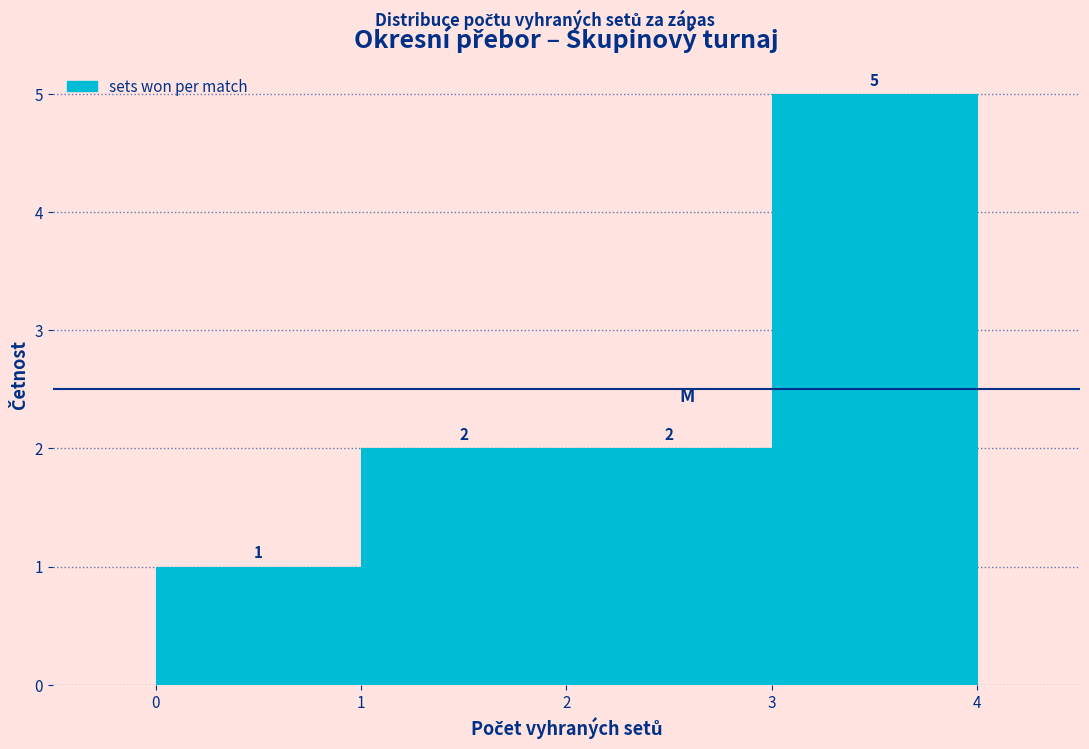

What is the height of the bar covering 1 to 2 on the x-axis?

2